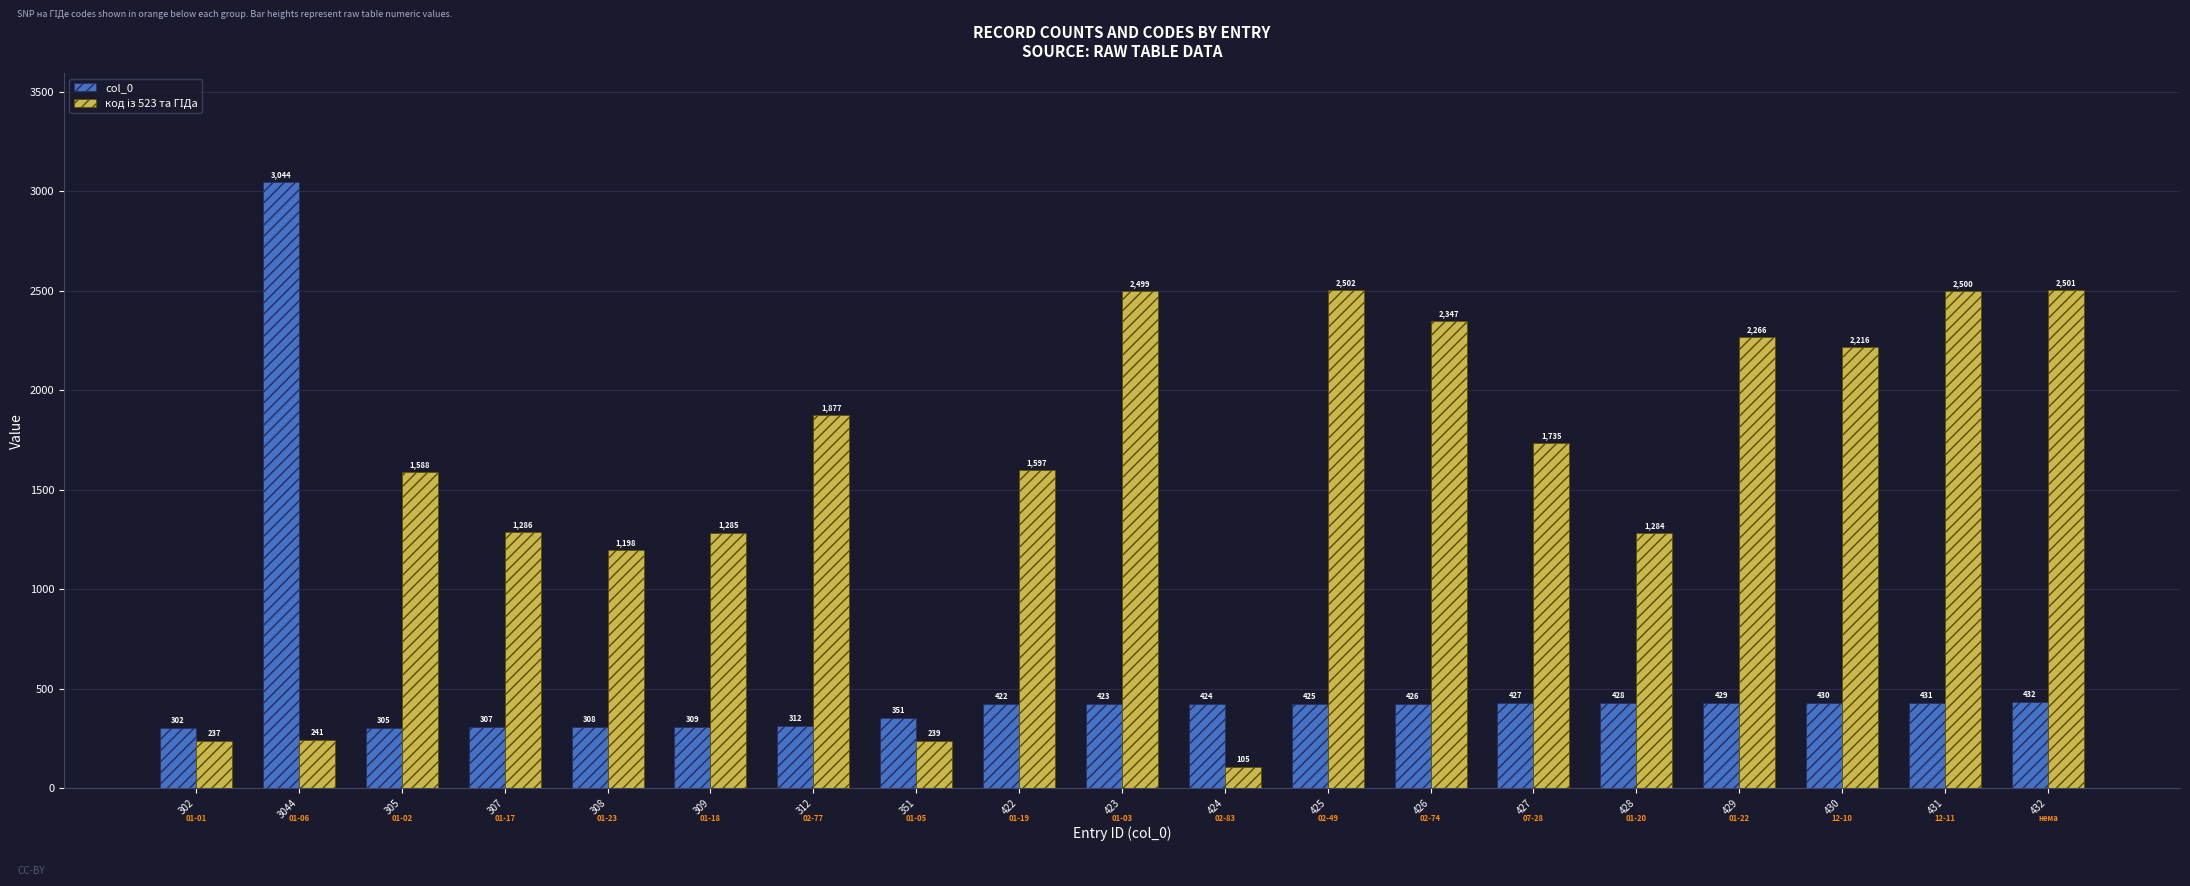

At how many categories does at least one series exceed 142?

19